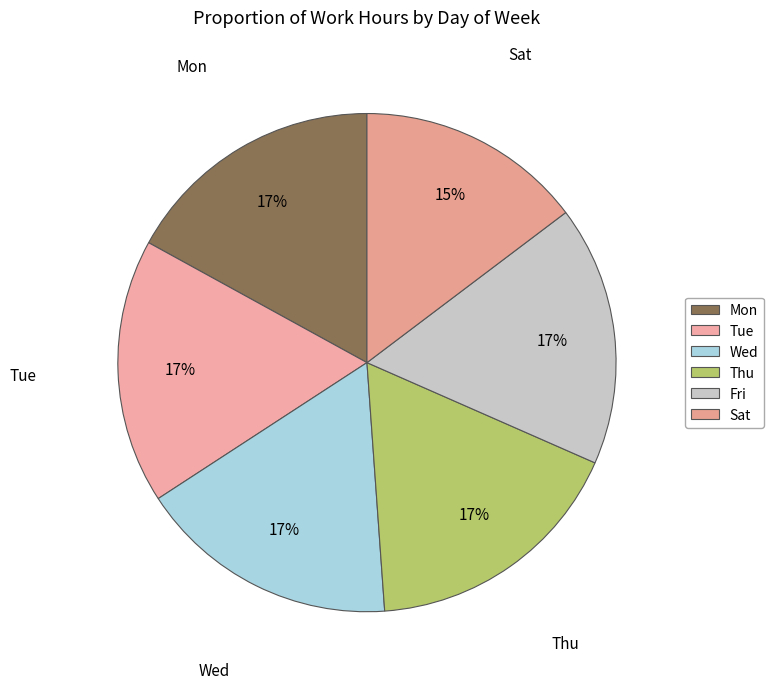

Count the number of slices in the pie.

6